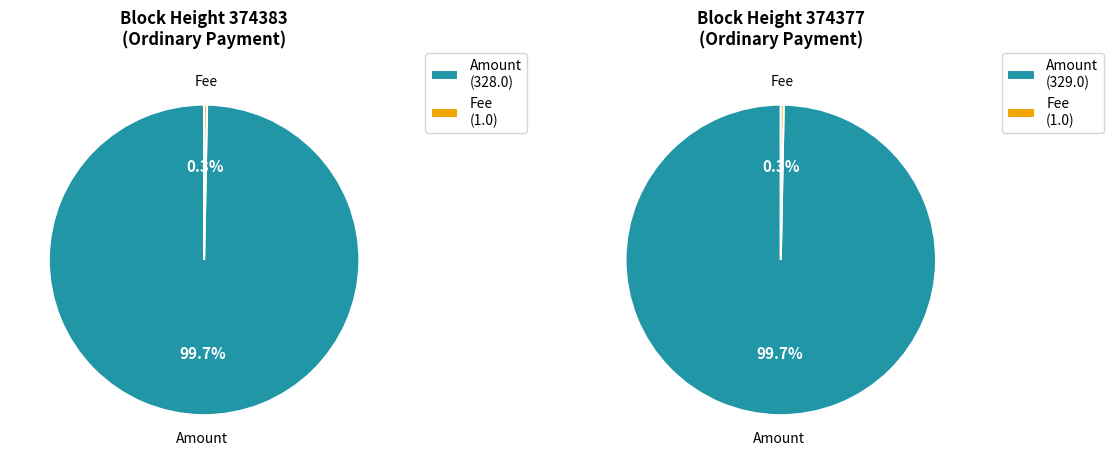

Is it true that 374377 is 50% of the pie?

True